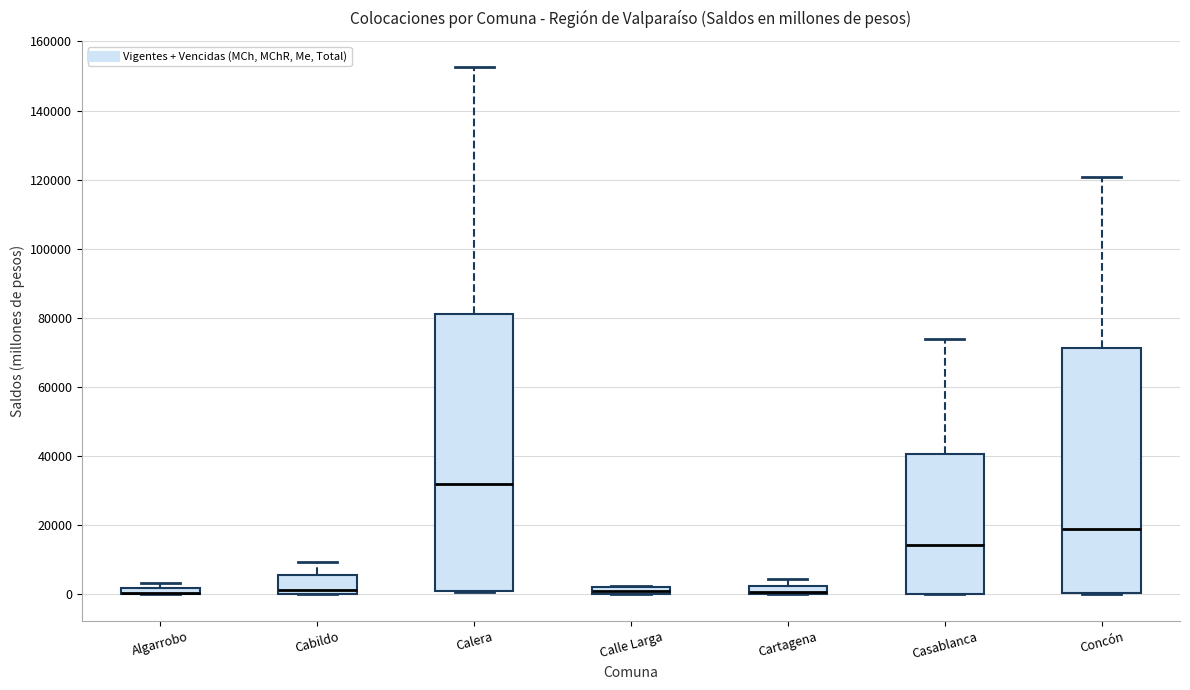

Where is the upper edge of the box for Algarrobo on the y-axis? The values are not printed on the chart, so give them approximately, as read against the axis.

2000